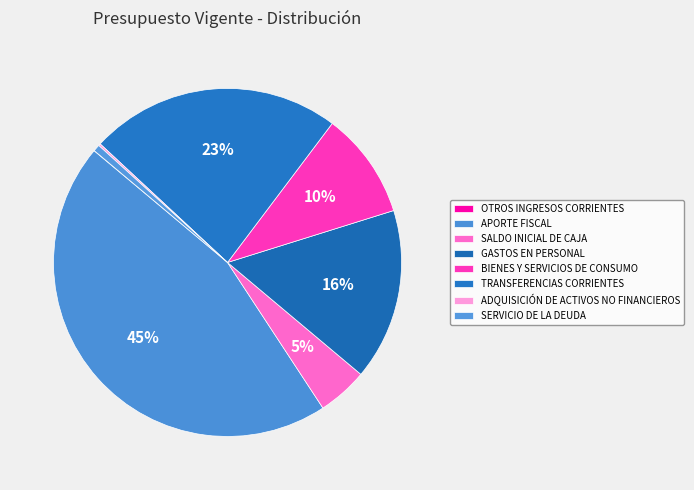

Combined, what portion of the pie is GASTOS EN PERSONAL and BIENES Y SERVICIOS DE CONSUMO?

25.8%